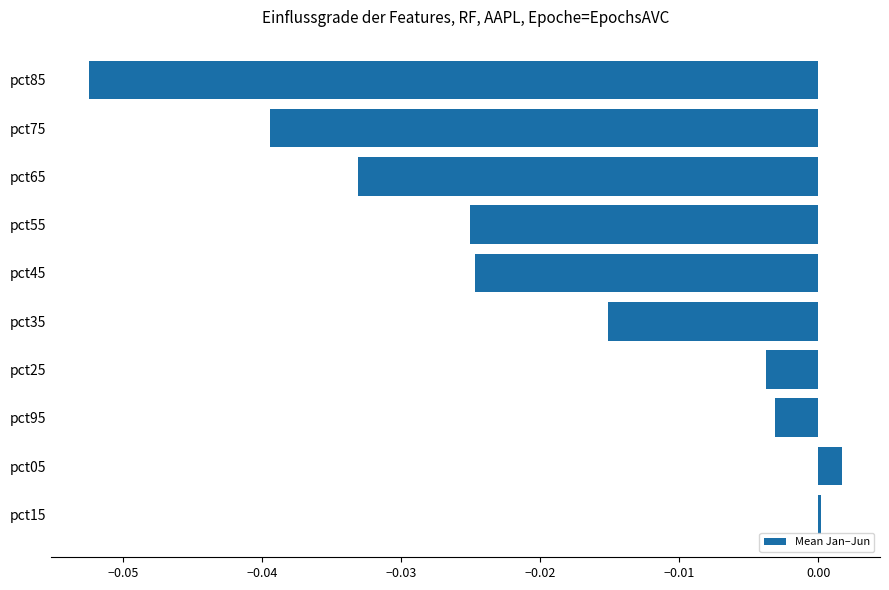

Which label corresponds to the largest value in the chart?

pct05